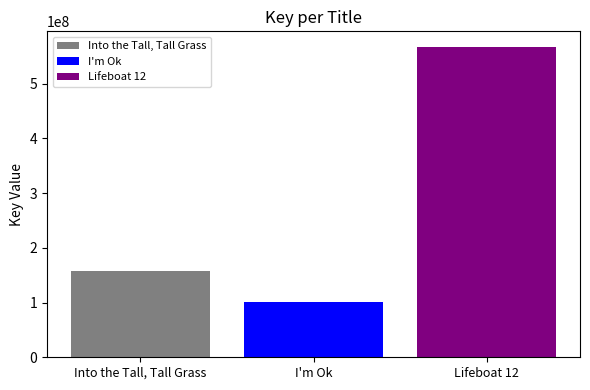

What is the smallest value displayed?

100365056